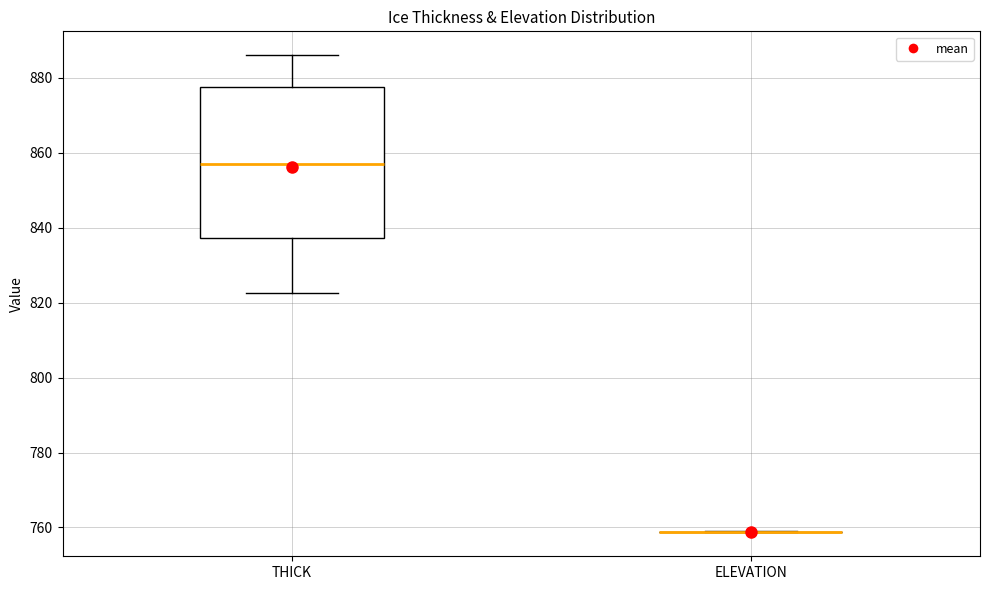

Where does the median line of the box for THICK sit on the y-axis? The values are not printed on the chart, so give them approximately, as read against the axis.

856